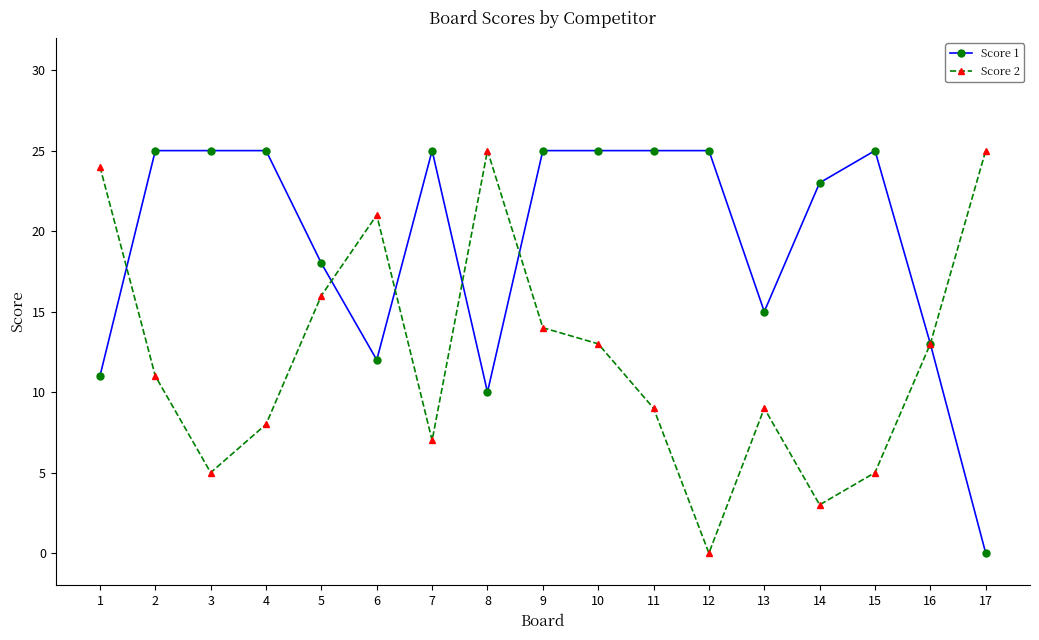

What are all the series names shown in the legend?

Score 1, Score 2